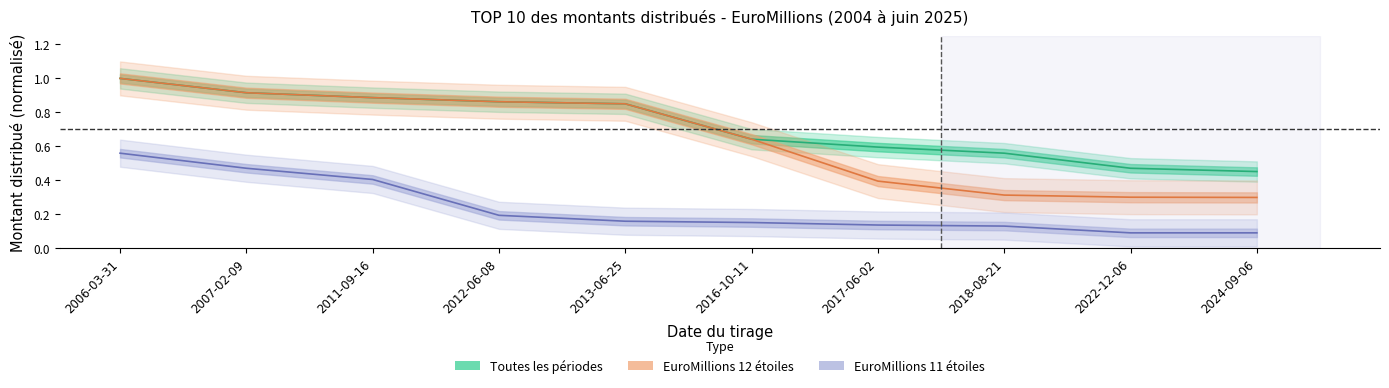

What is the label of the 7th point from the left?

2017-06-02